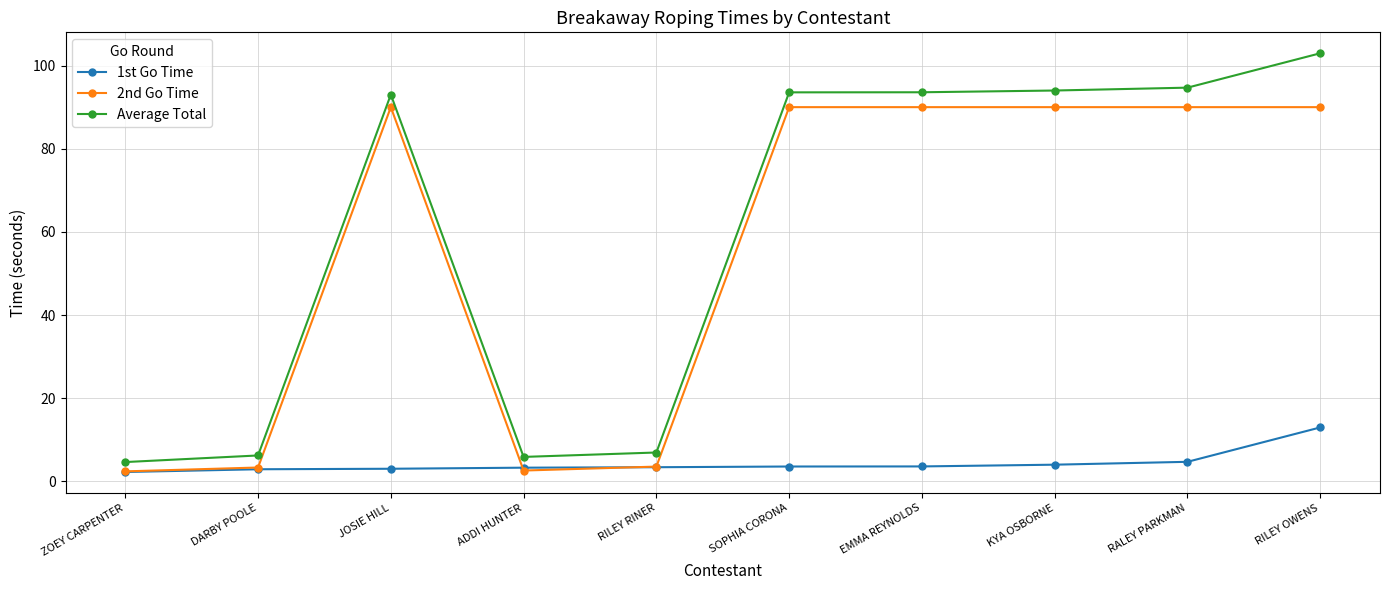

What is the value of the 1st Go Time point at the 2nd from the left?

2.9